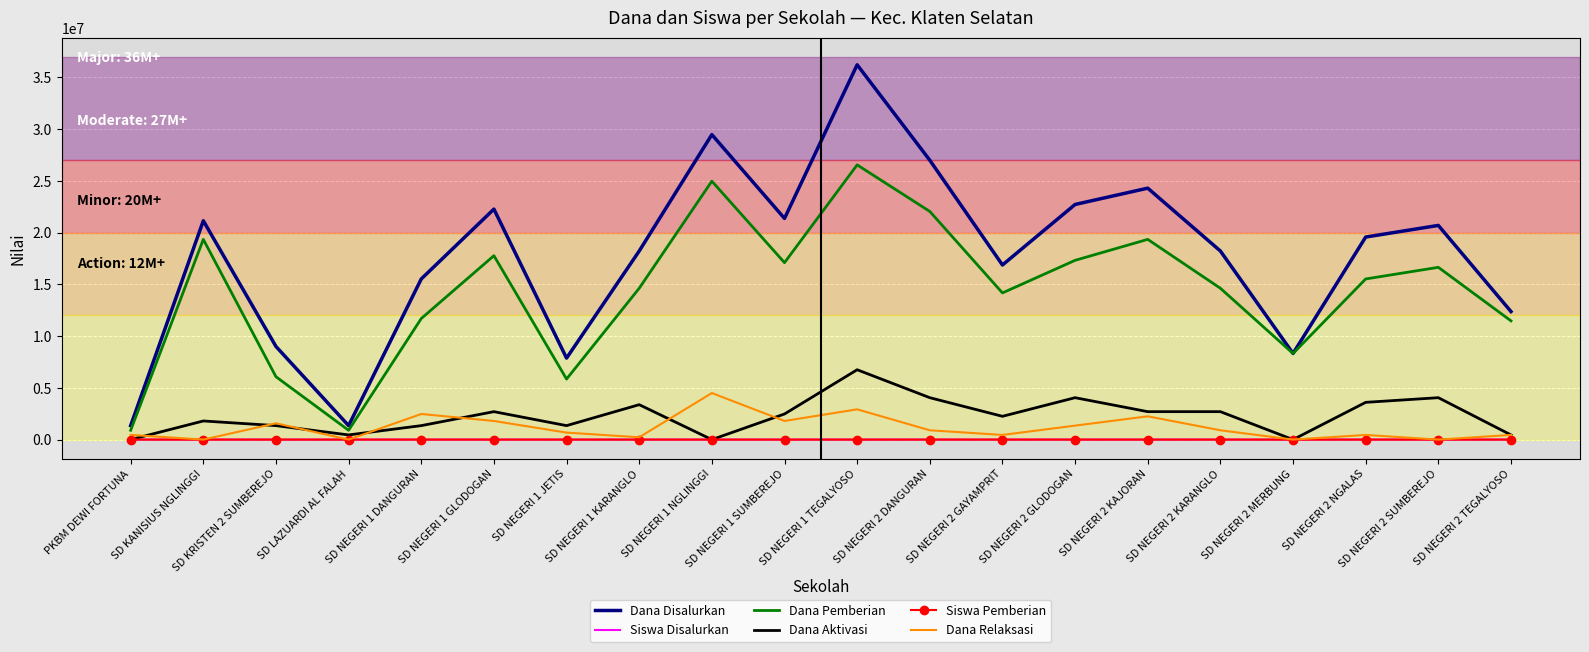

Which series has the largest total across all categories?

Dana Disalurkan